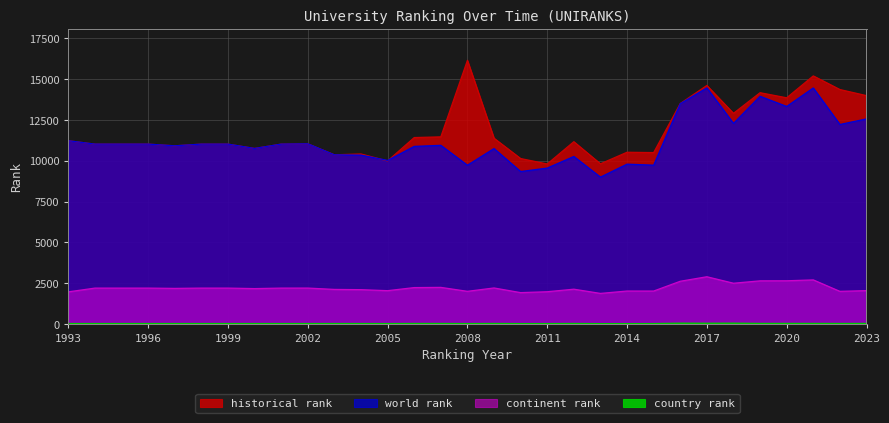

Which series has the largest total across all categories?

historical rank